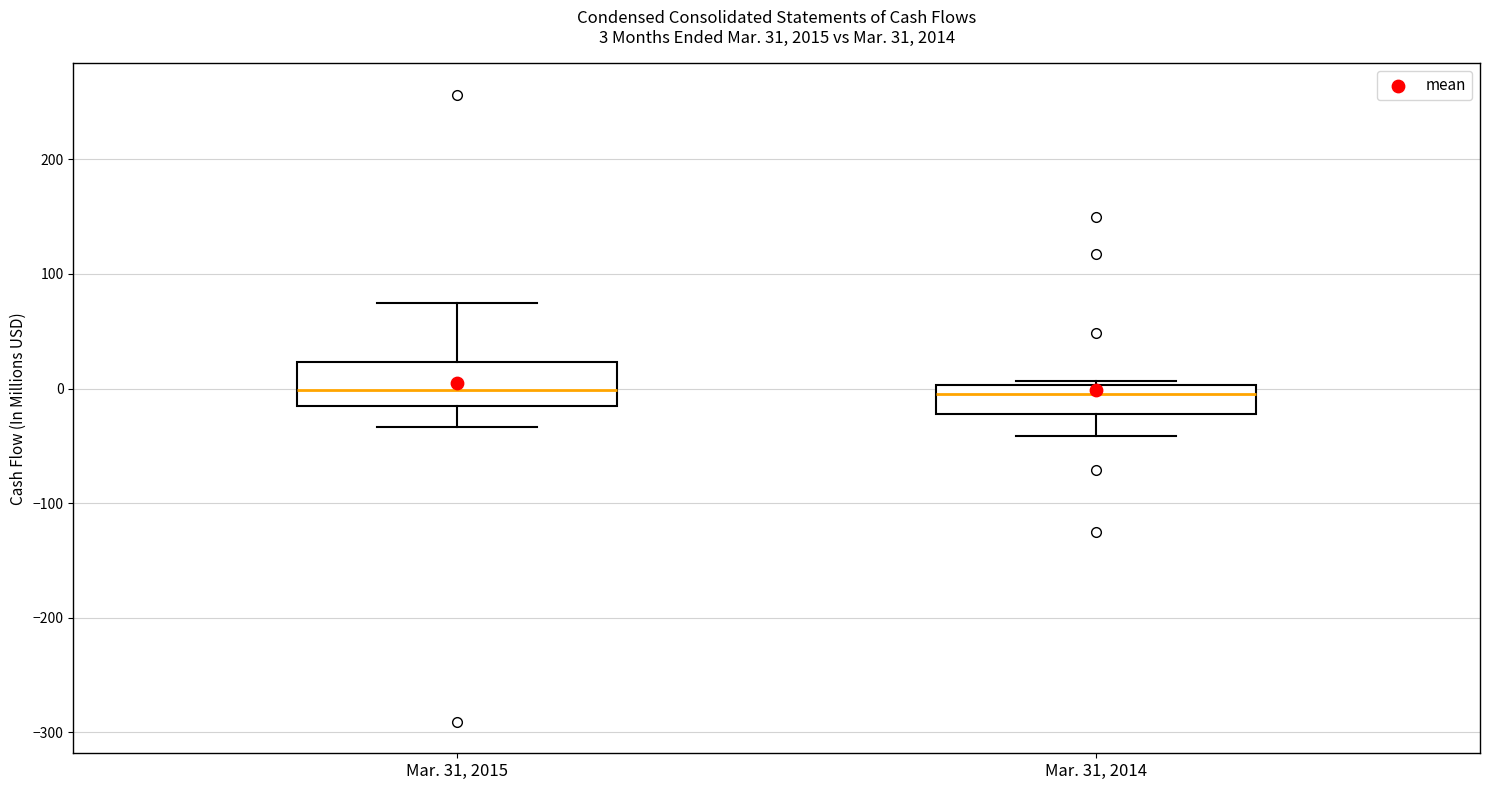

Comparing the boxes themselves (not the whiskers), which one is the tallest?

Mar. 31, 2015